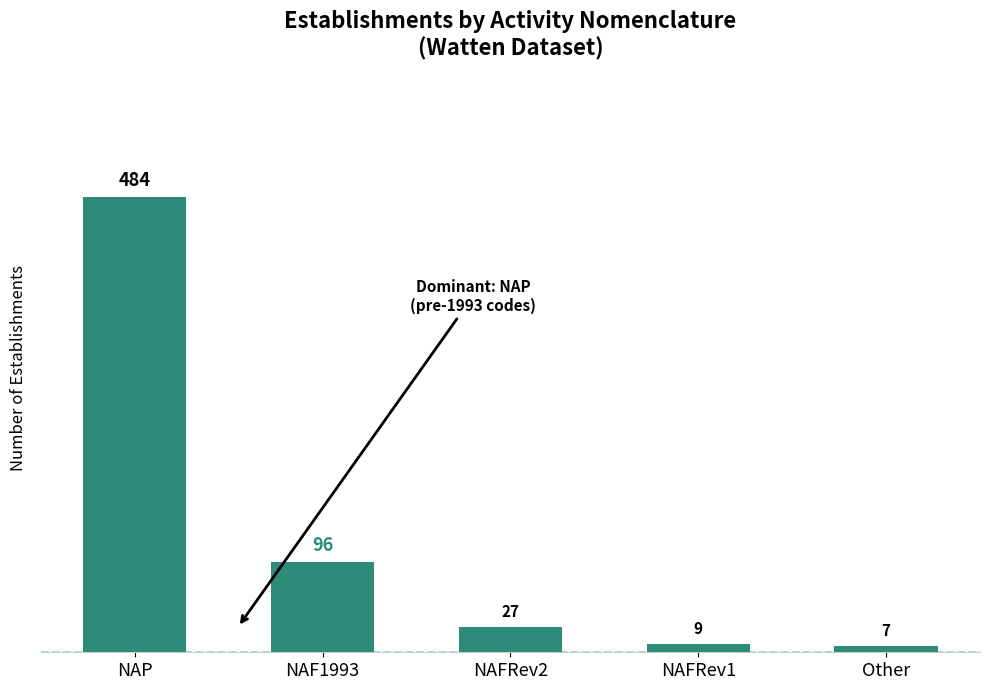

How many bars are there in total?

5